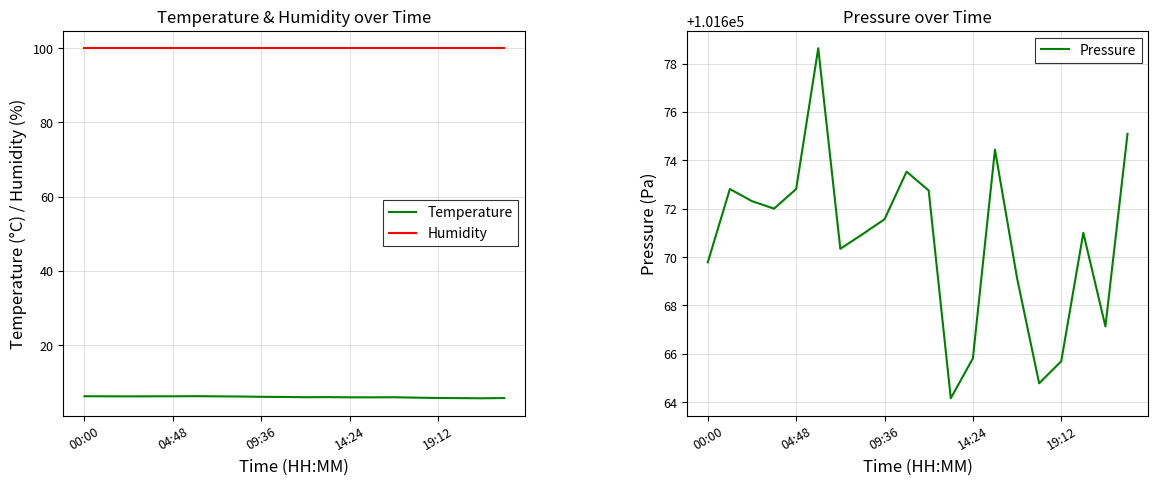

What is the lowest value of the Pressure series?

101664.2